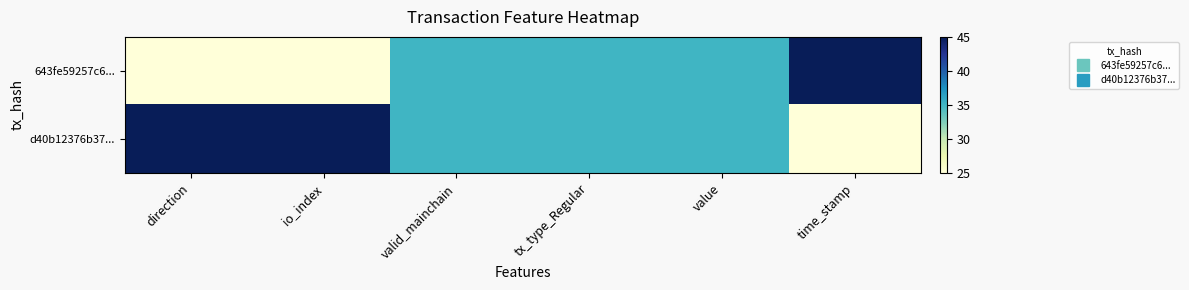

Reading left to right, transcribe all the data shown in this chart.

643fe59257c6...: direction=25	io_index=25	valid_mainchain=35	tx_type_Regular=35	value=35	time_stamp=45
d40b12376b37...: direction=45	io_index=45	valid_mainchain=35	tx_type_Regular=35	value=35	time_stamp=25